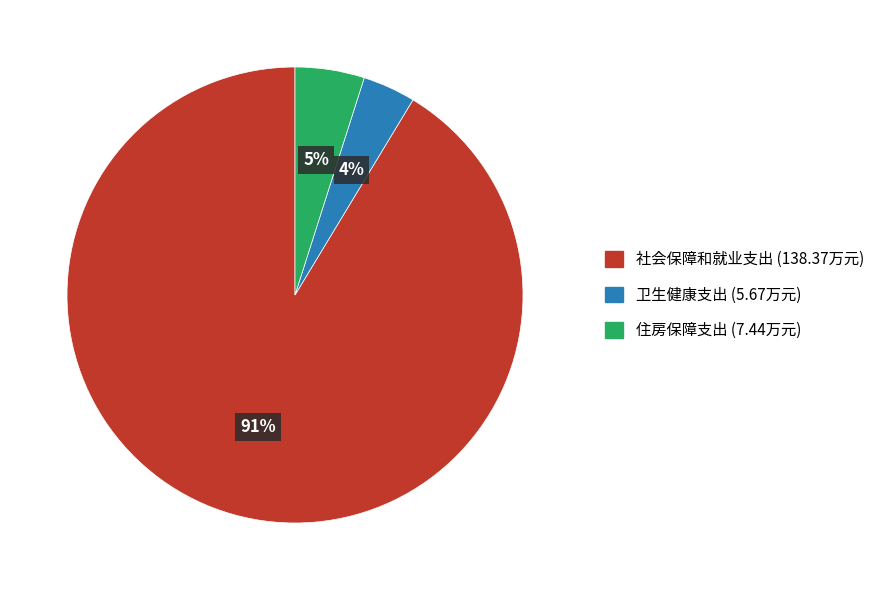

How many segments does this pie chart have?

3